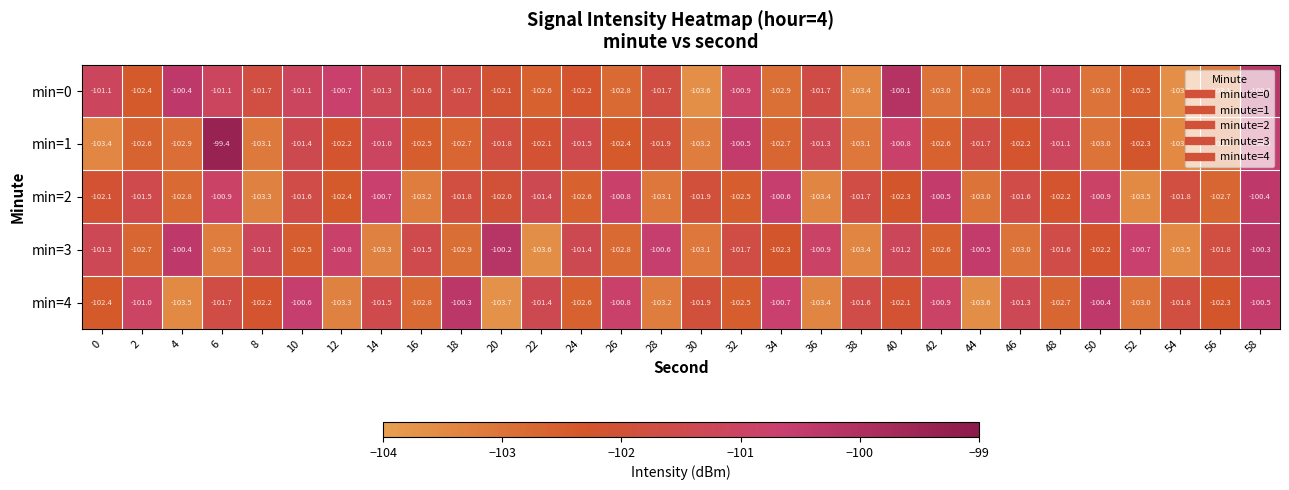

Read the min=4 value at 26.

-100.8